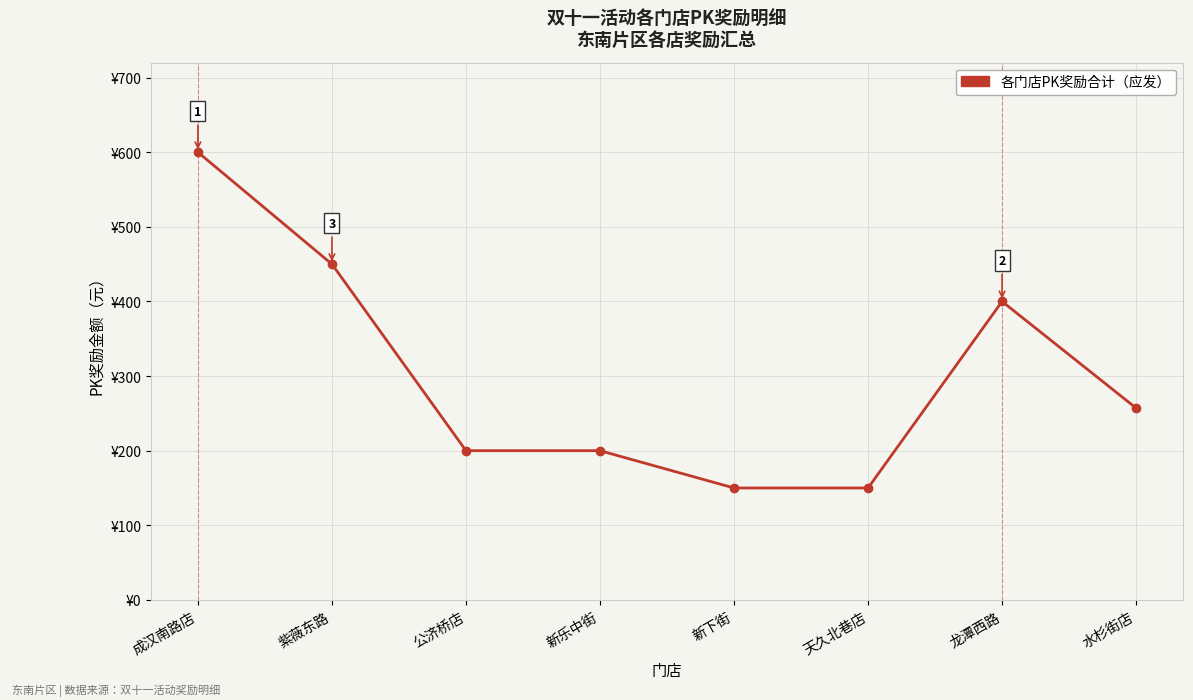

Count the values in the range 200 to 450.

5